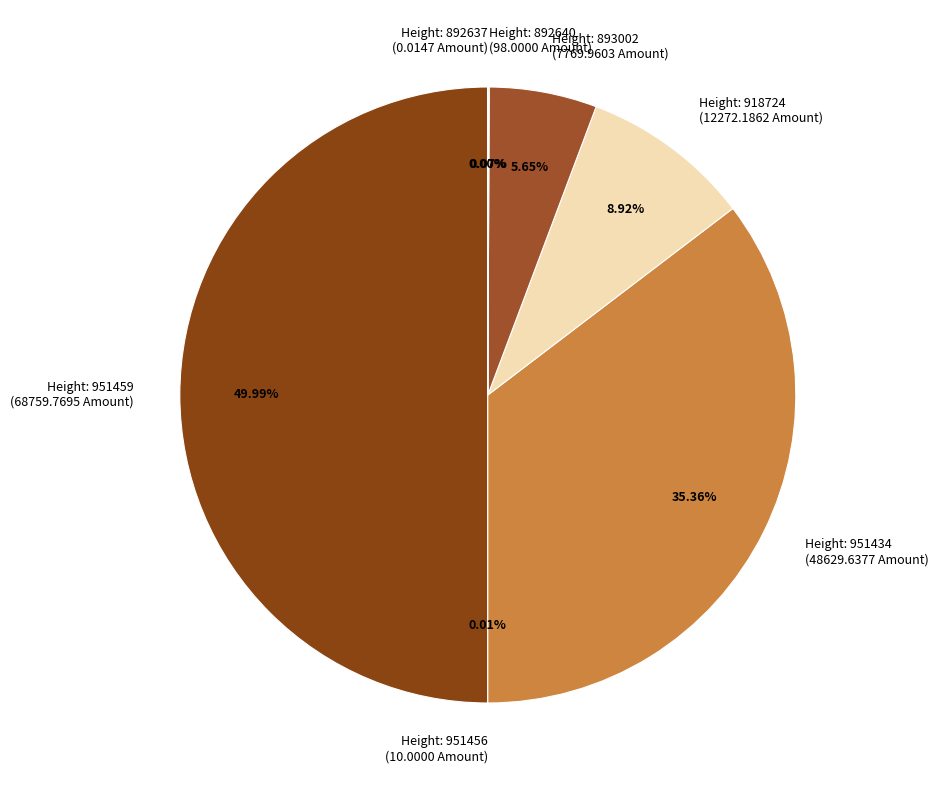

How many segments does this pie chart have?

7